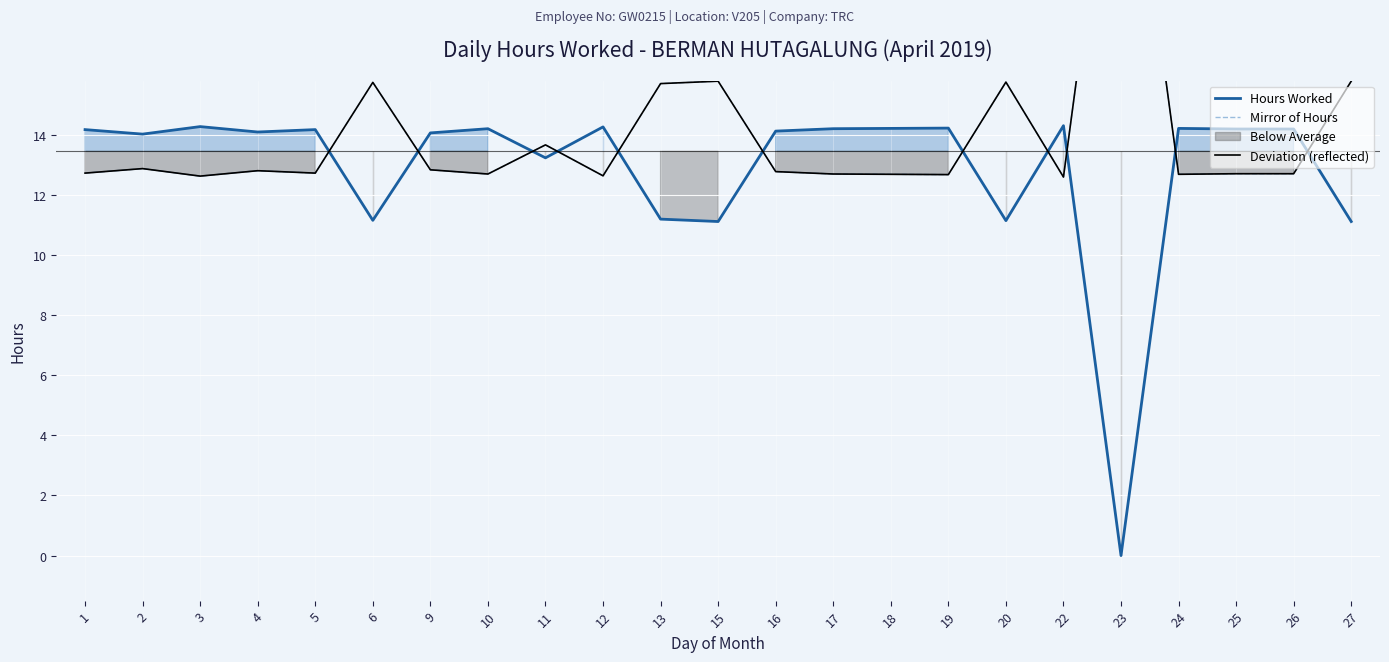

How many lines are shown in the chart?

3